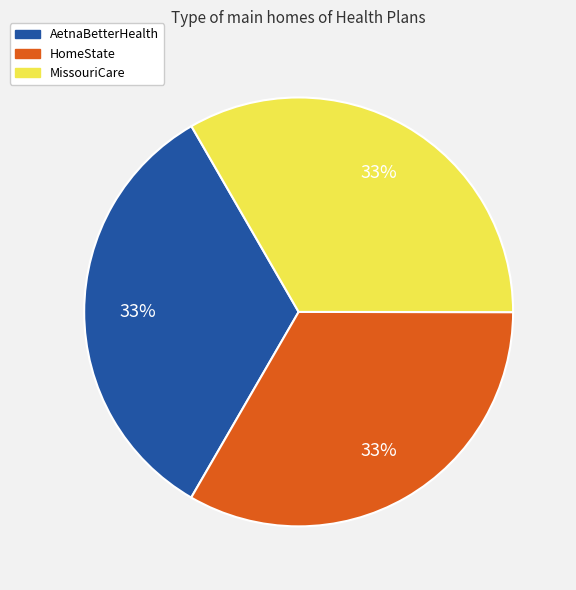

What is the ratio of the value at AetnaBetterHealth to the value at MissouriCare?

1.0